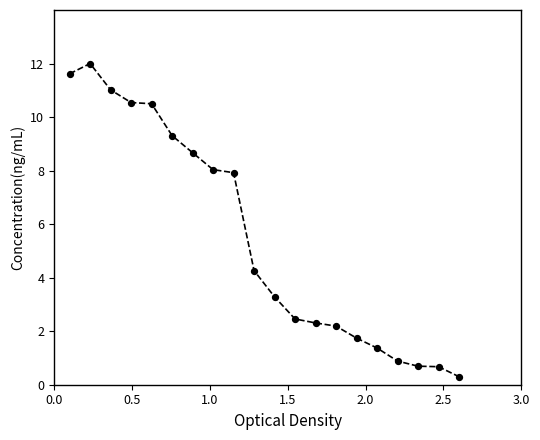

What is the smallest value displayed?

0.3